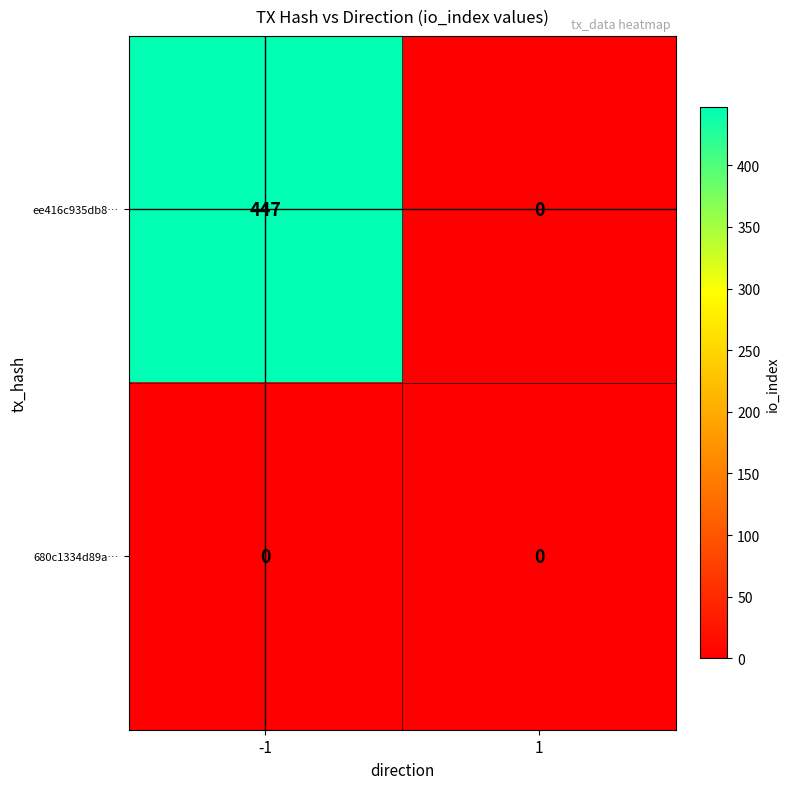

At how many categories does at least one series exceed 254?

1